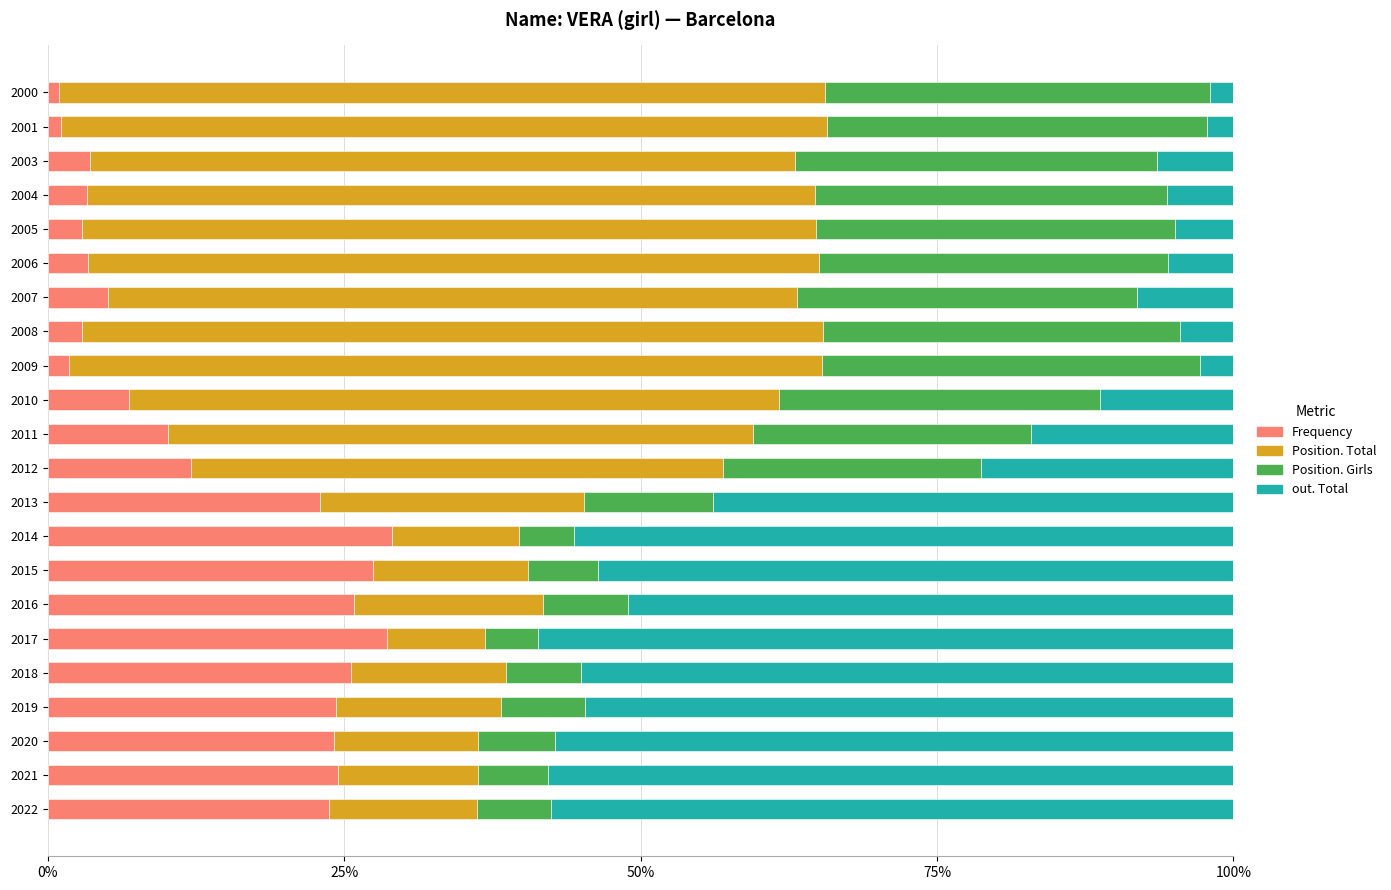

What is the total value across all series at 2020?

100.0